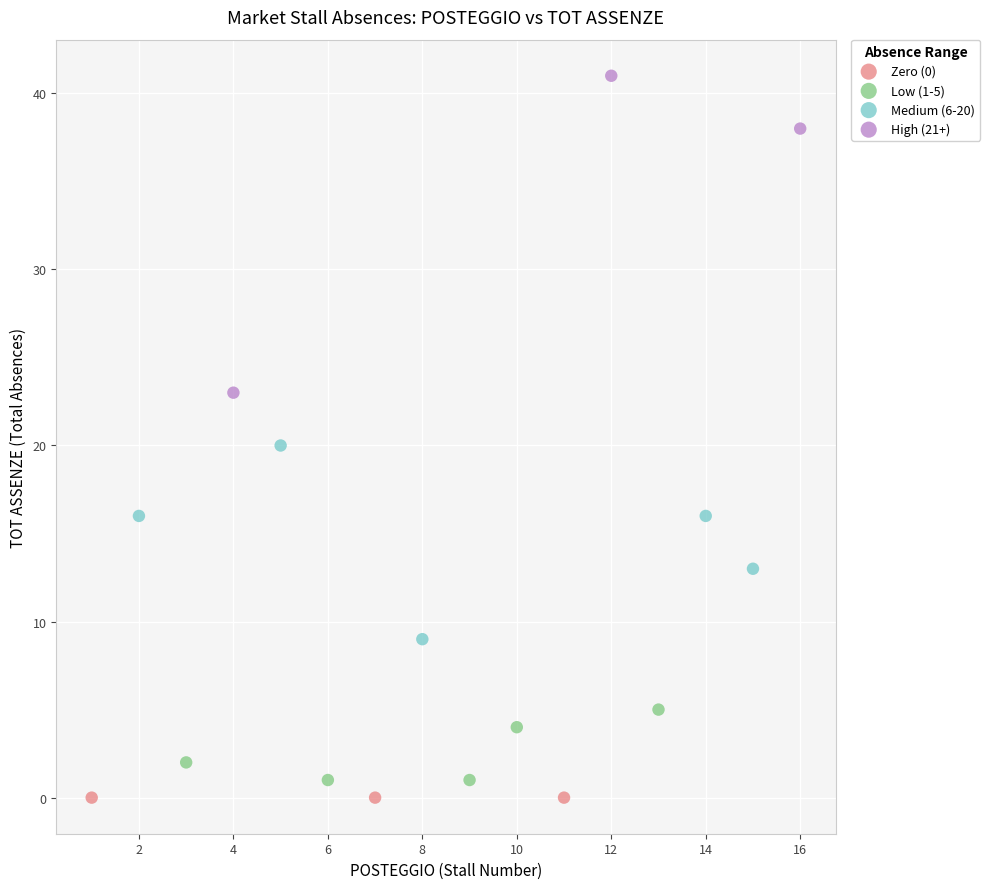

Which series reaches the maximum Y coordinate?

High (21+)